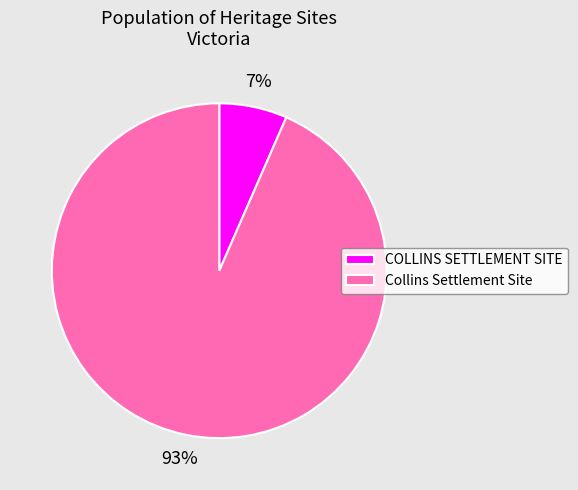

Approximately how many times larger is the value at COLLINS SETTLEMENT SITE compared to Collins Settlement Site?

0.1